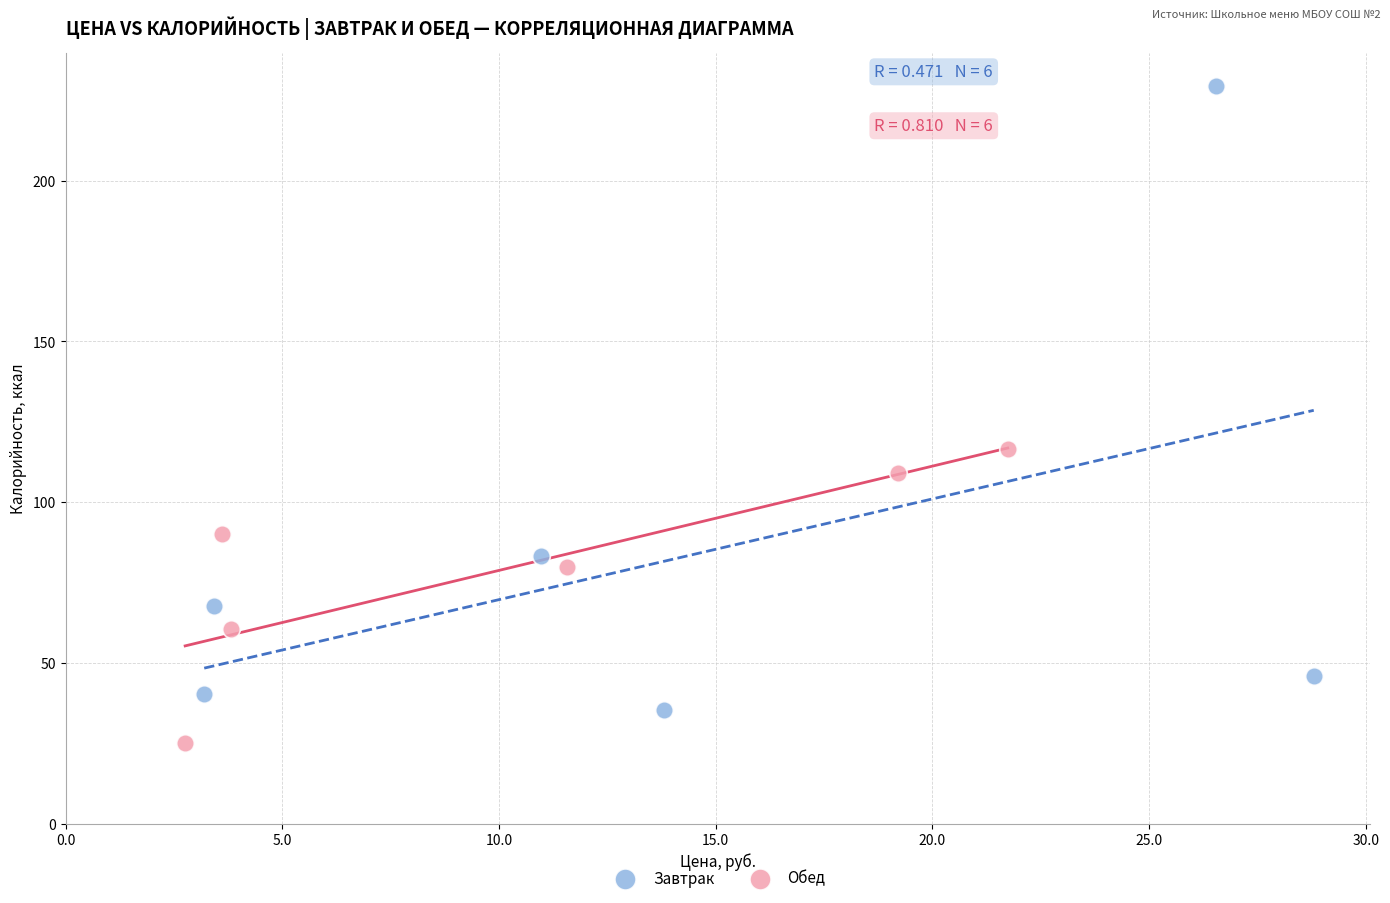

Which series contains the highest Y value?

Завтрак